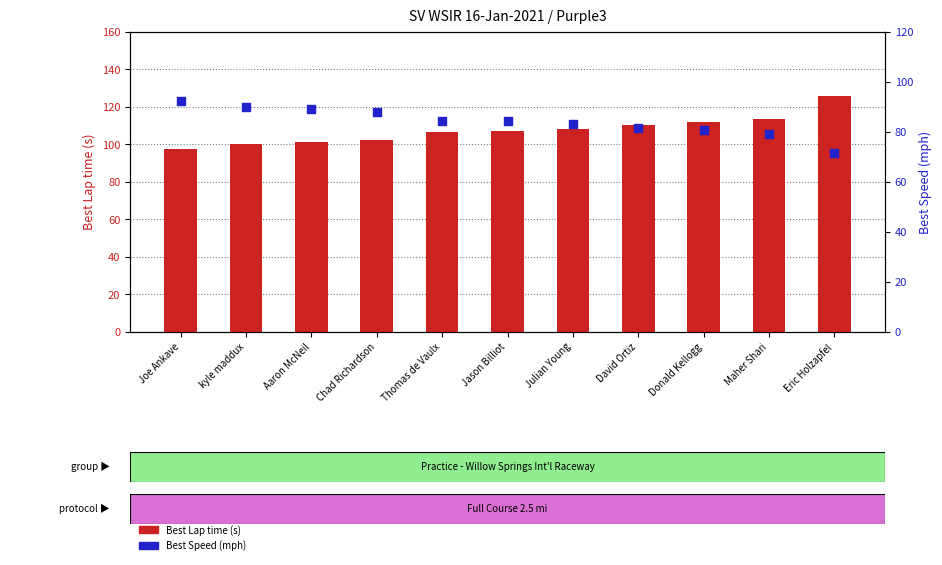

Which series contains the lowest Y value?

Best Speed (mph)